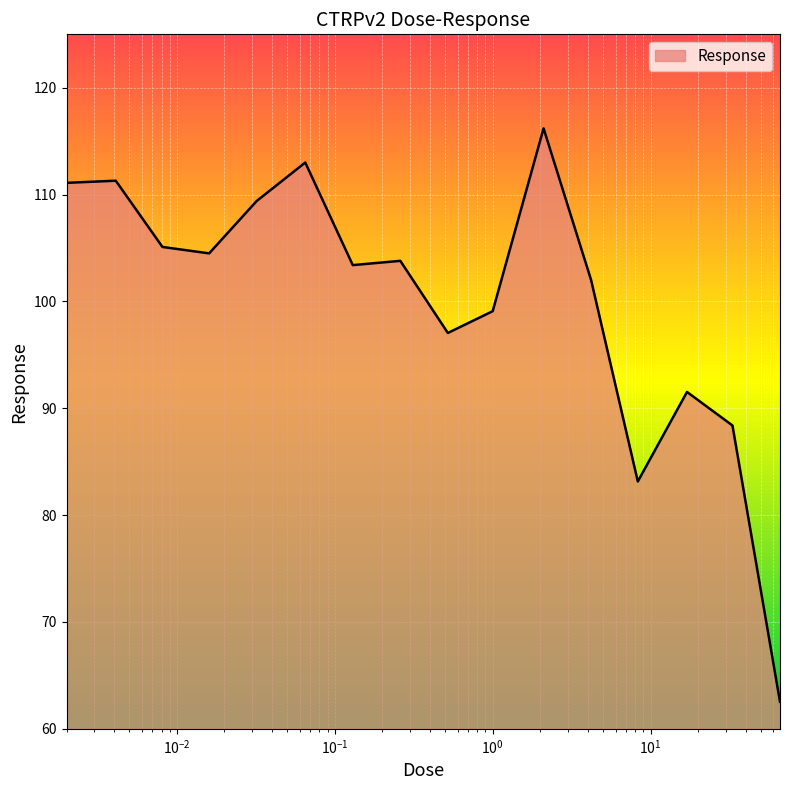

What is the greatest value displayed?

116.2